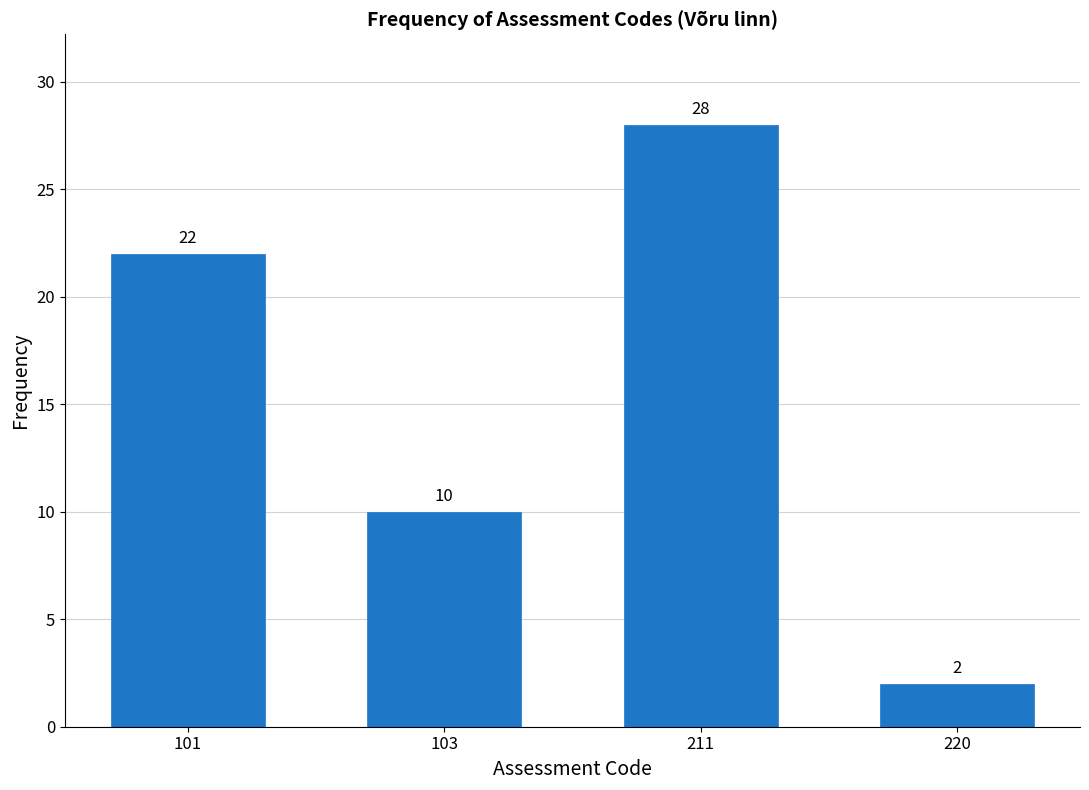

Reading left to right, list all the values displayed in this chart.

101=22	103=10	211=28	220=2